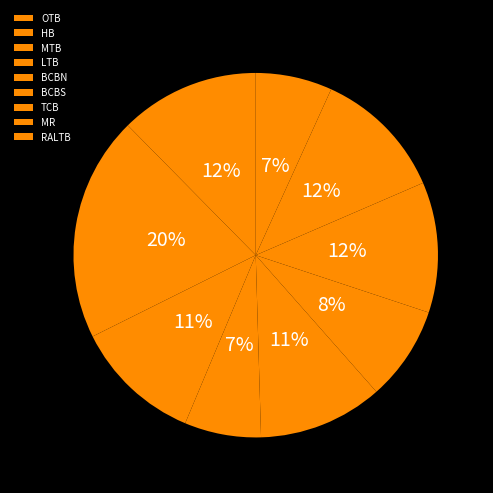

Rank the categories by value from lowest to highest.

LTB, RALTB, BCBS, BCBN, MTB, TCB, MR, OTB, HB